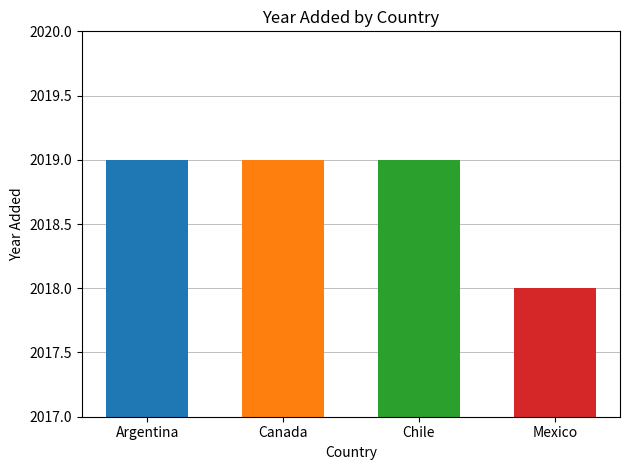

What is the difference between the second highest and minimum values?

1